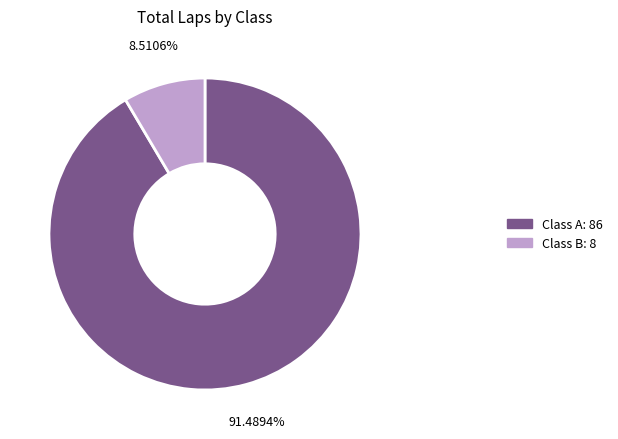

How many segments does this pie chart have?

2